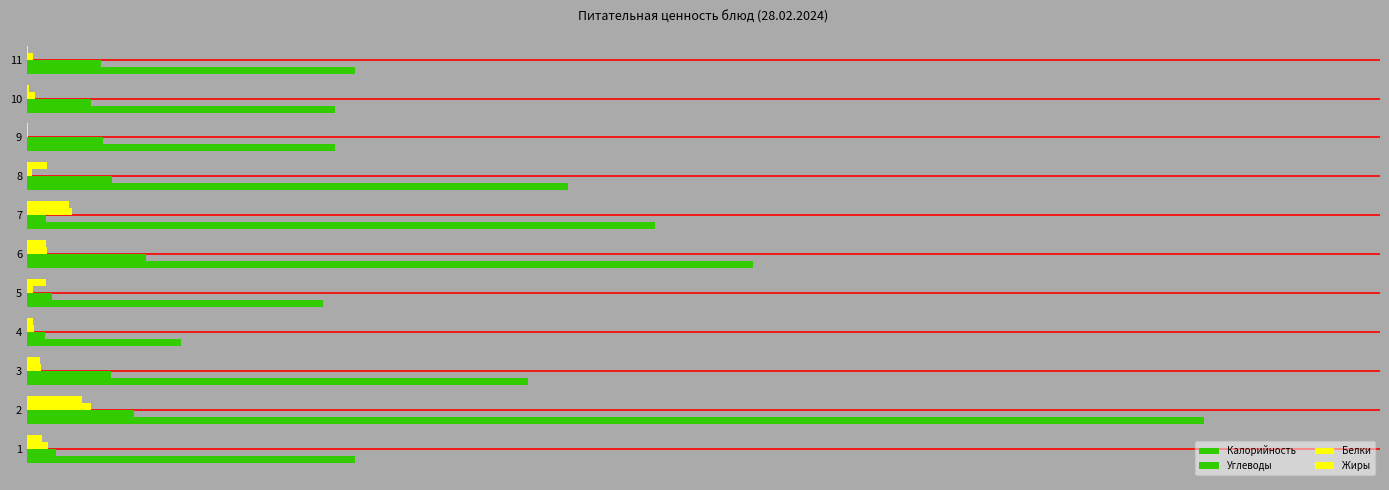

How many values in the Белки series exceed 2?

5